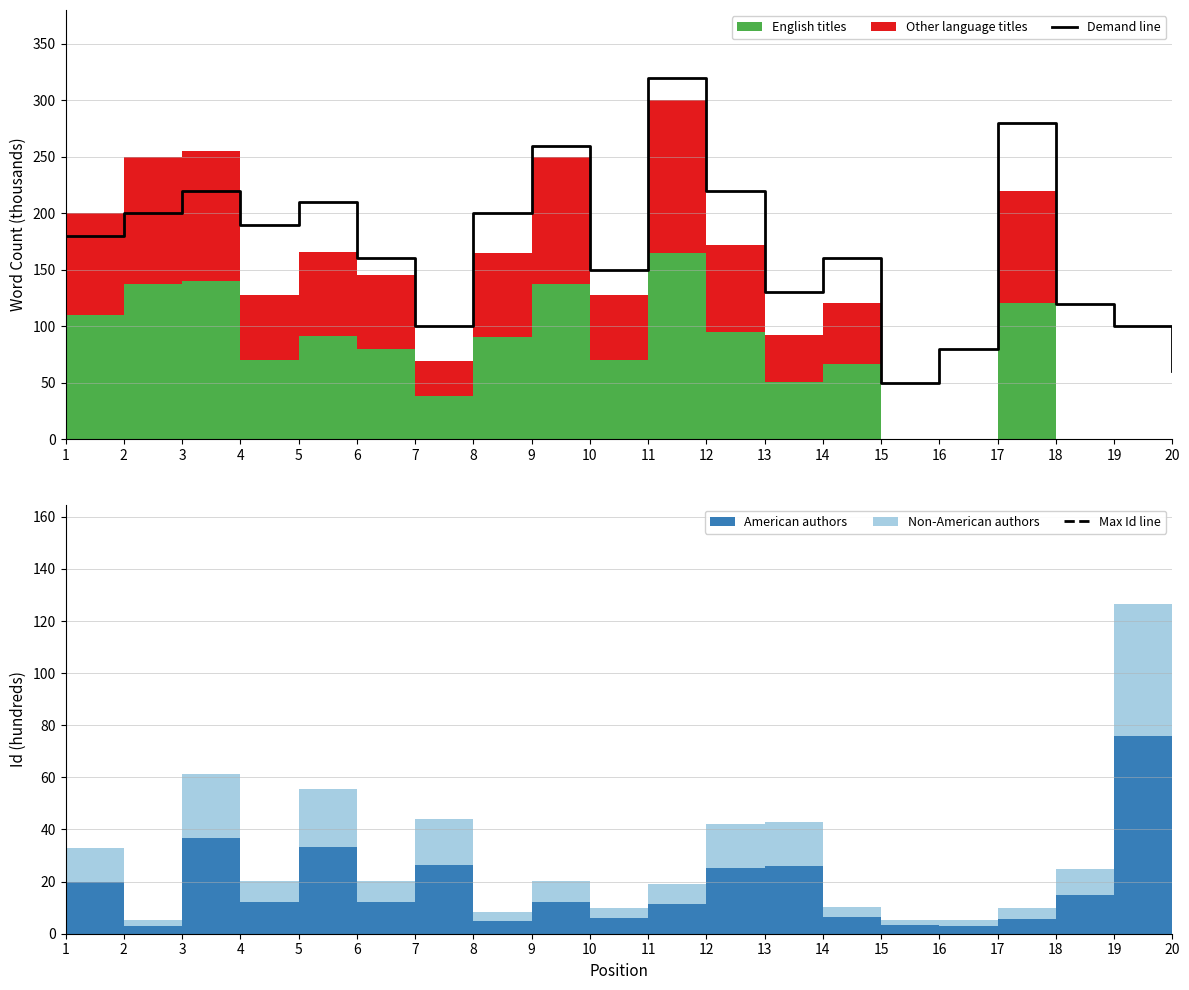

True or false: Demand line and Max Id line cross at least once.

False